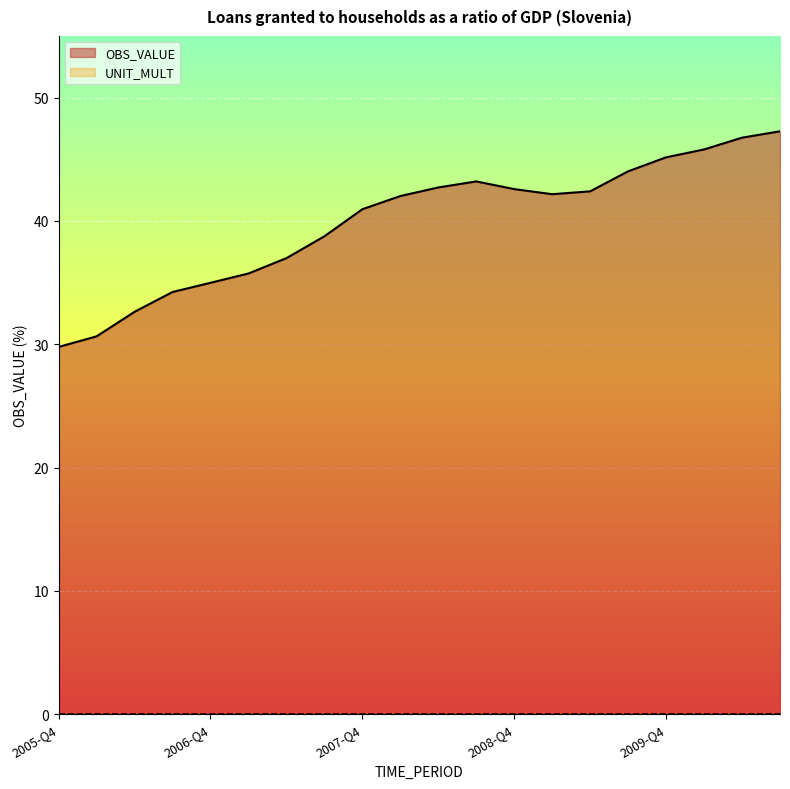

How many data points does each series have?

20